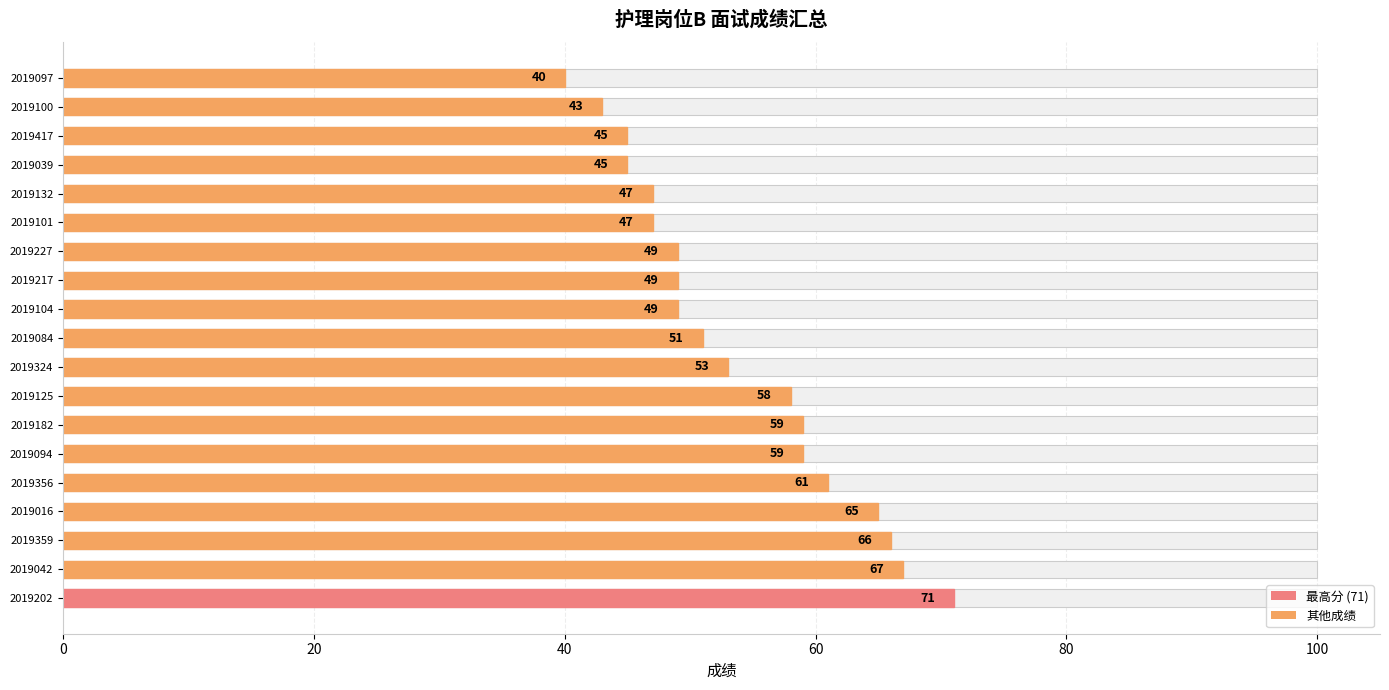

What is the difference between the maximum and minimum values?

31